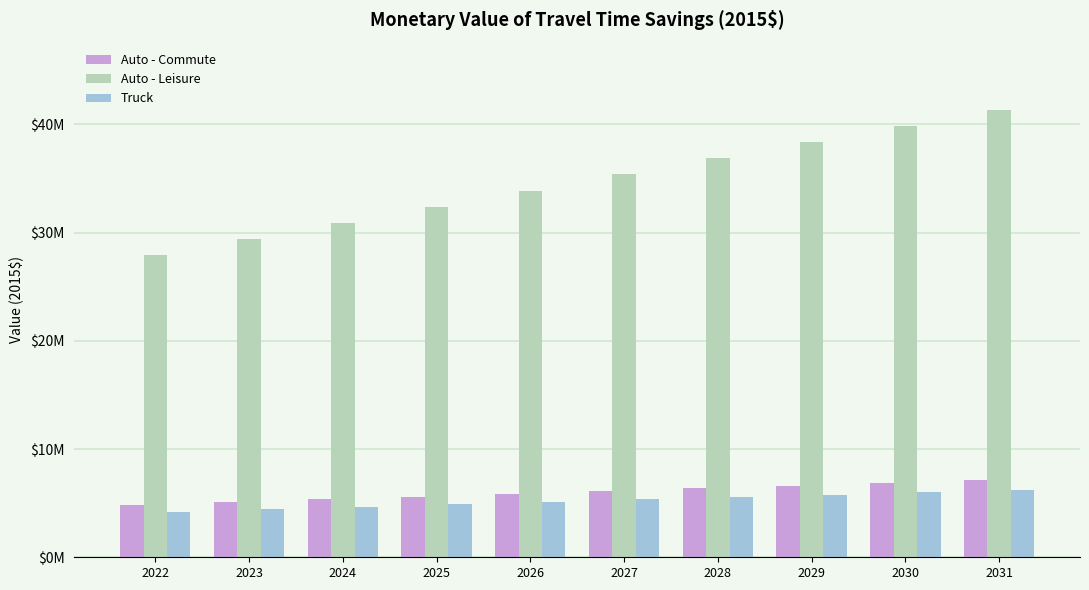

Does the chart contain stacked bars?

No